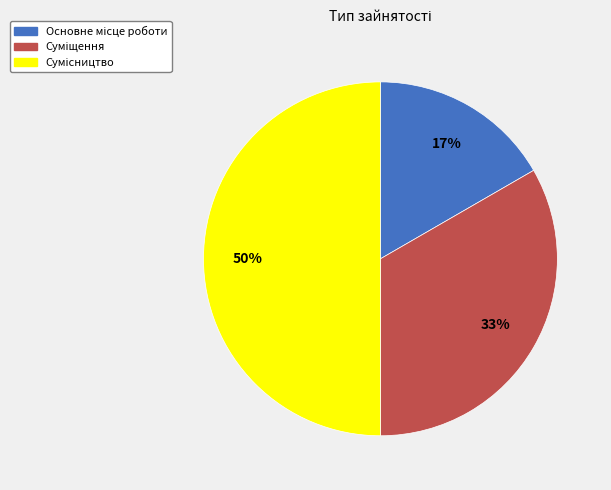

To the nearest percent, what is the difference between the largest and smallest slice percentages?

33%